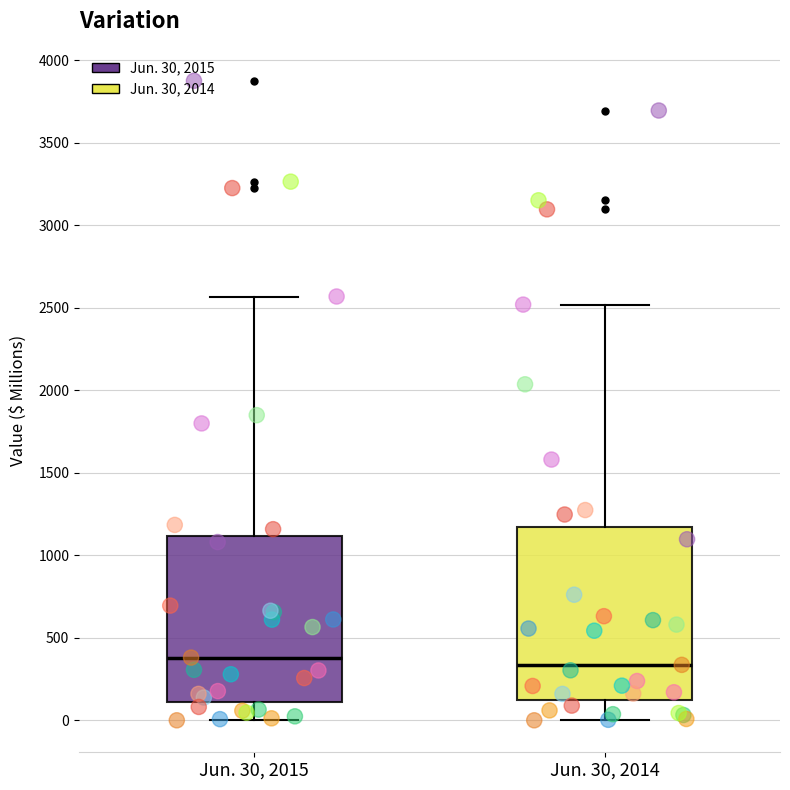

Reading left to right, transcribe this box plot: for each box, give where its median line is, the range the box spans, and where its two whiskers end, as read against the y-axis. The values are not printed on the chart, so give them approximately, as read against the axis.

Jun. 30, 2015: median 400, box 100 to 1100, whiskers 0 to 2550
Jun. 30, 2014: median 350, box 150 to 1150, whiskers 0 to 2500